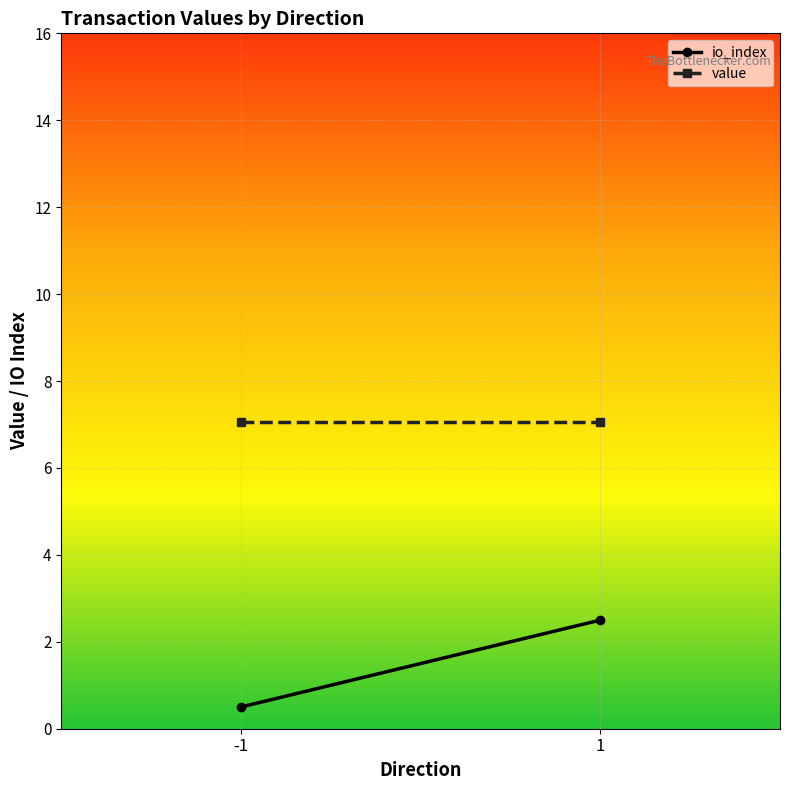

At how many categories does at least one series exceed 4?

2